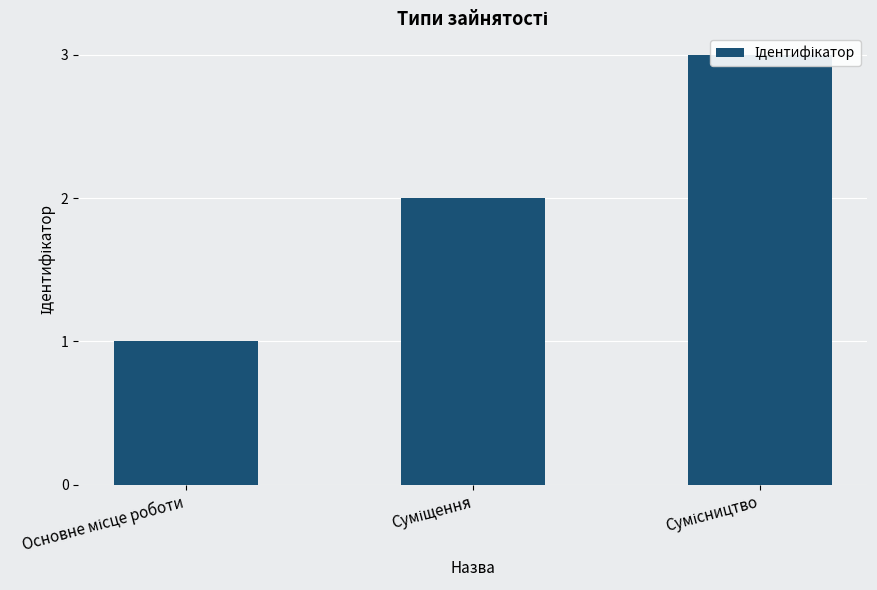

How many data points are above 2?

1